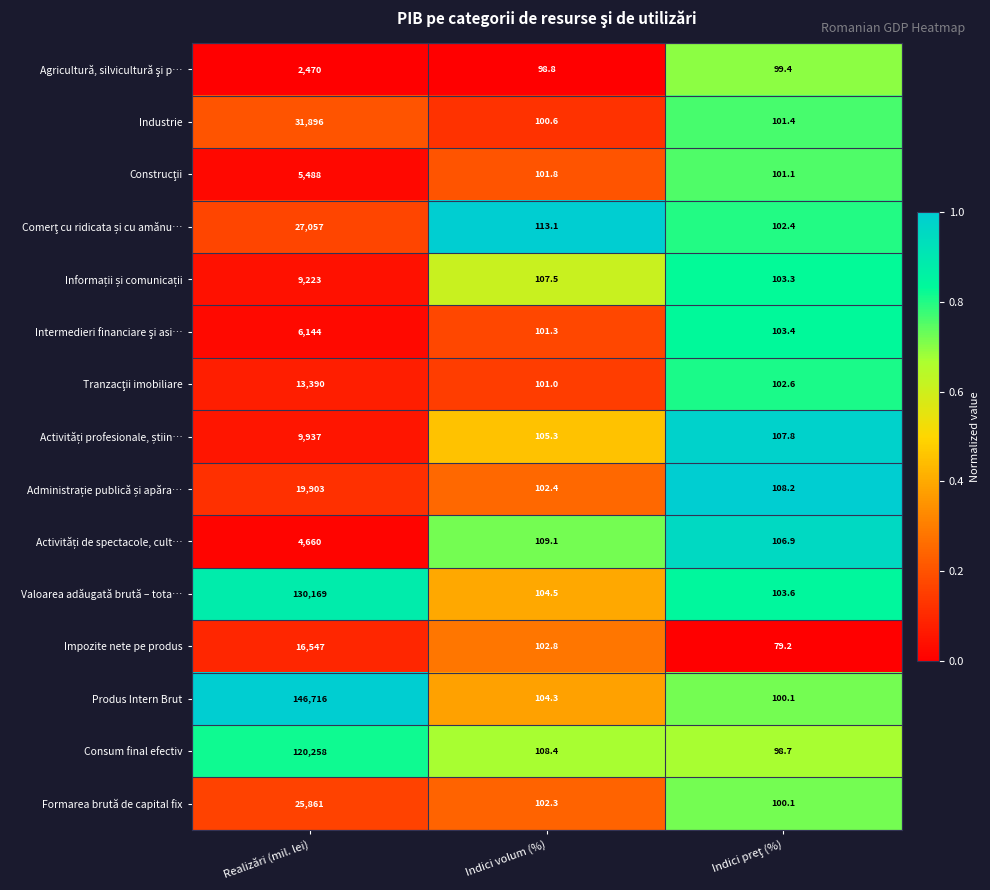

What is the difference between the highest and lowest values at Indici volum (%)?

14.3